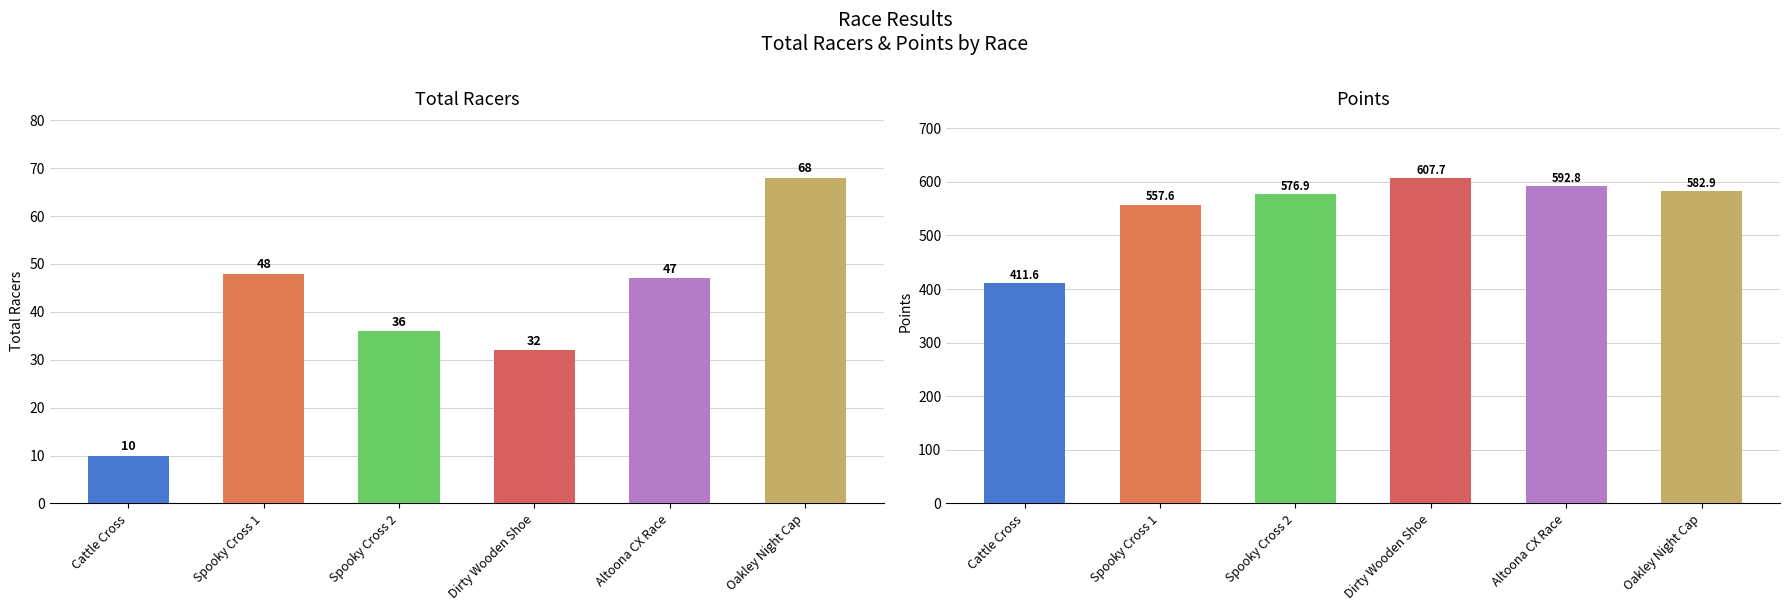

How many categories are shown in the chart?

6